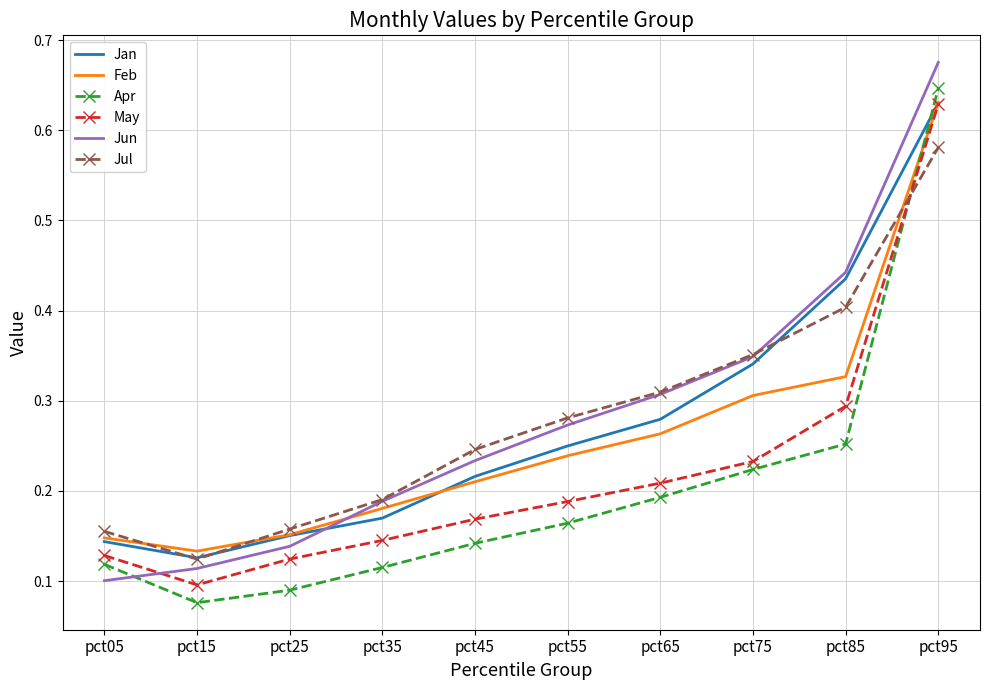

Is it true that May equals 0.2 at pct15?

False